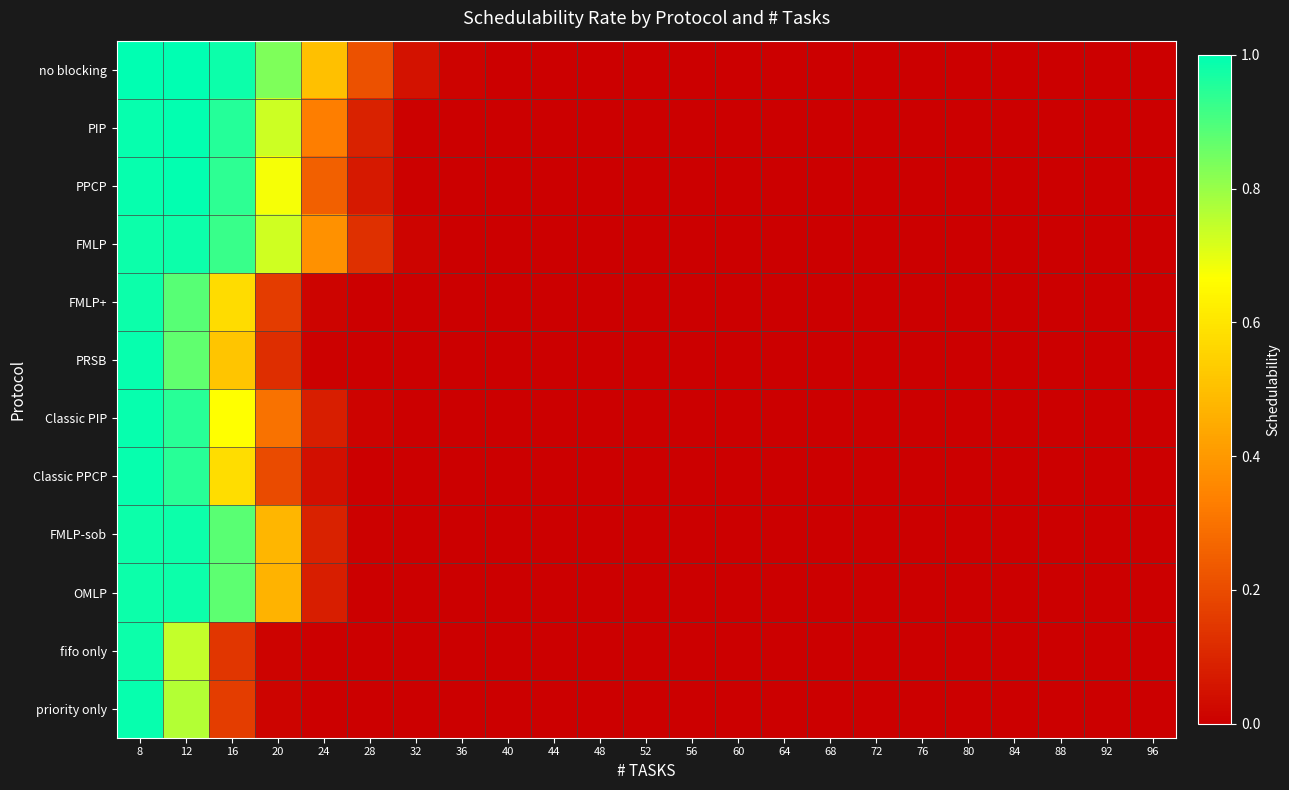

Rank the series by their maximum value, from lowest to highest.

FMLP+, FMLP-sob, OMLP, fifo only, FMLP, PRSB, Classic PIP, Classic PPCP, priority only, PIP, PPCP, no blocking